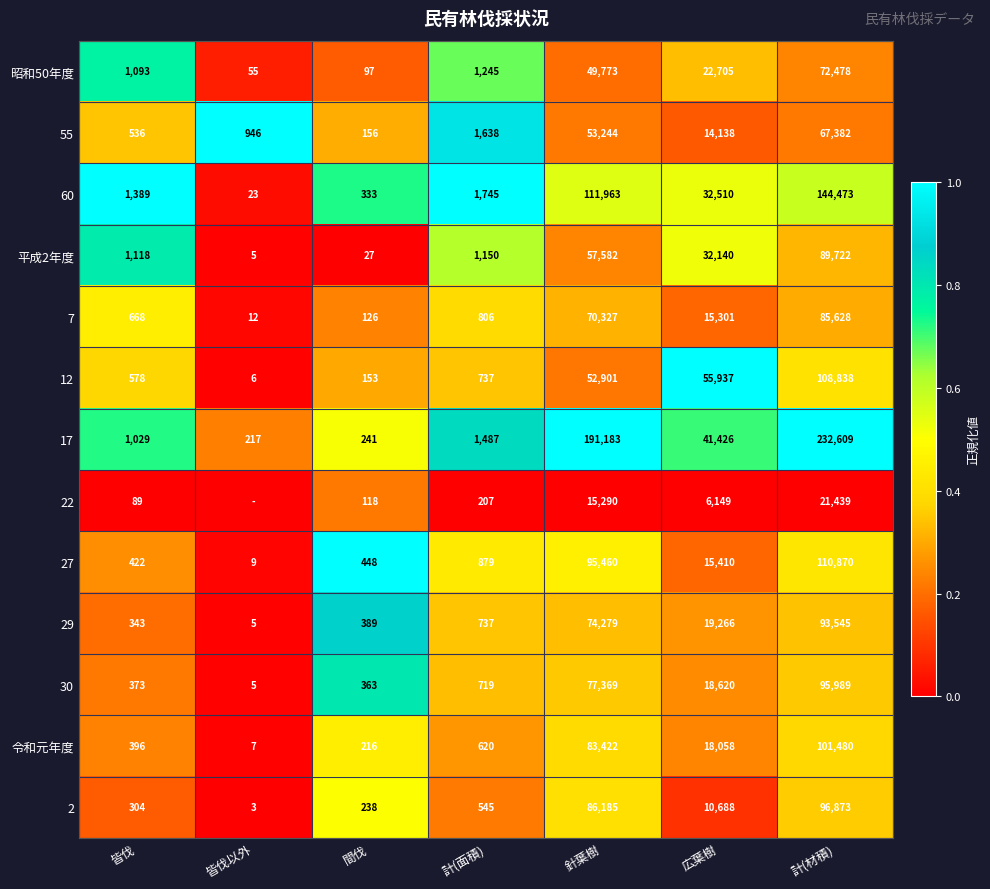

Which series changed the most between 計(面積) and 計(材積)?

17